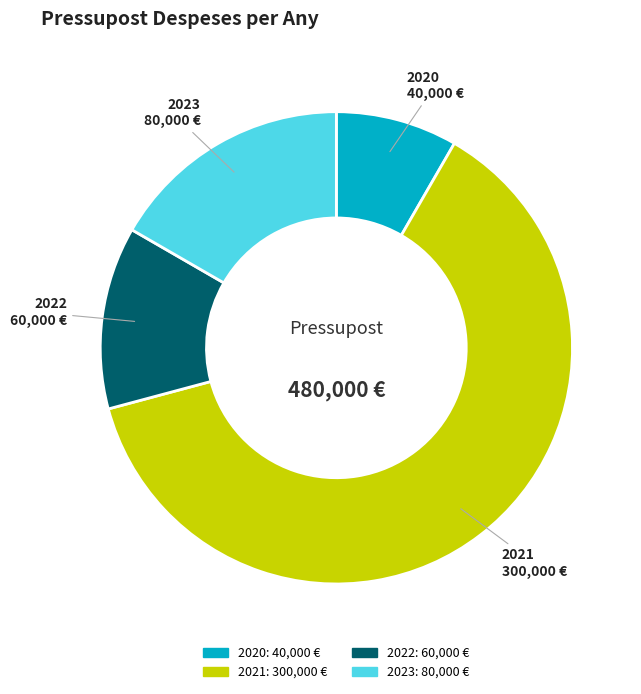

How many segments does this pie chart have?

4